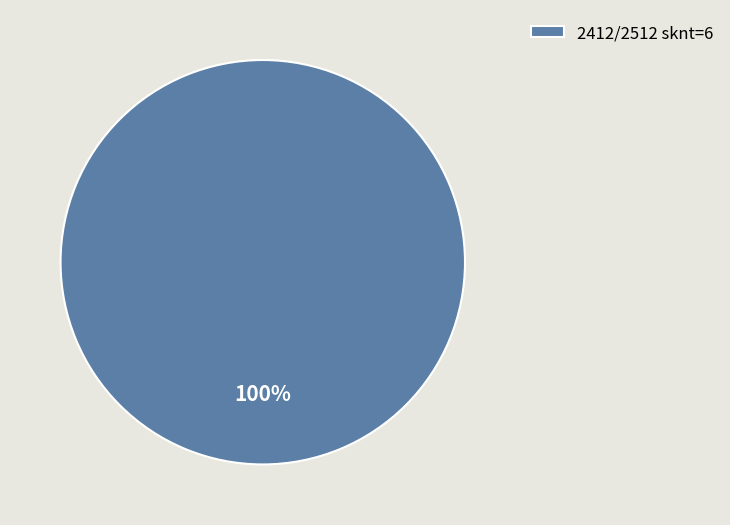

How many segments does this pie chart have?

1